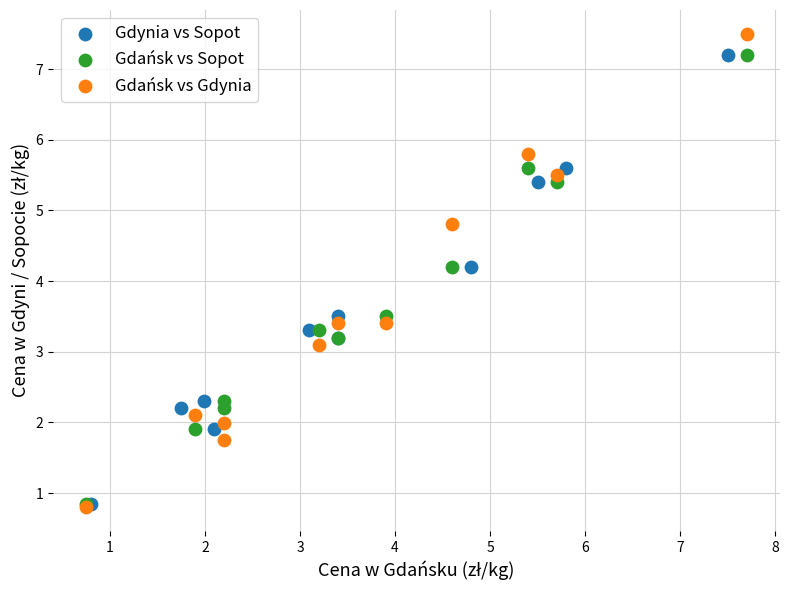

Which series has the largest Y range (max minus min)?

Gdańsk vs Gdynia